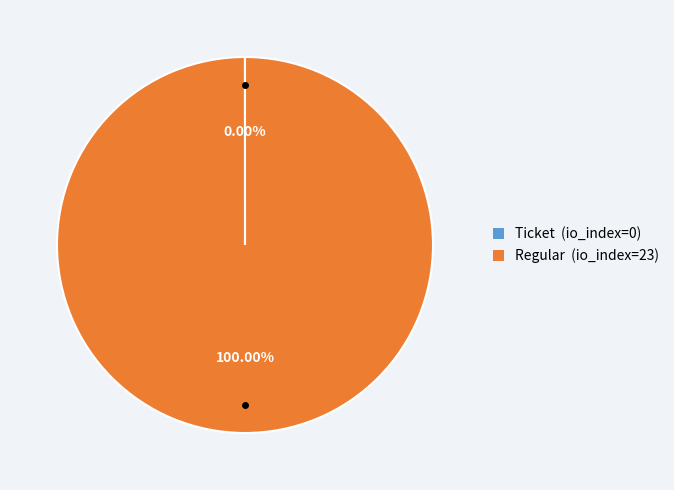

Is there a majority slice in this chart?

Yes